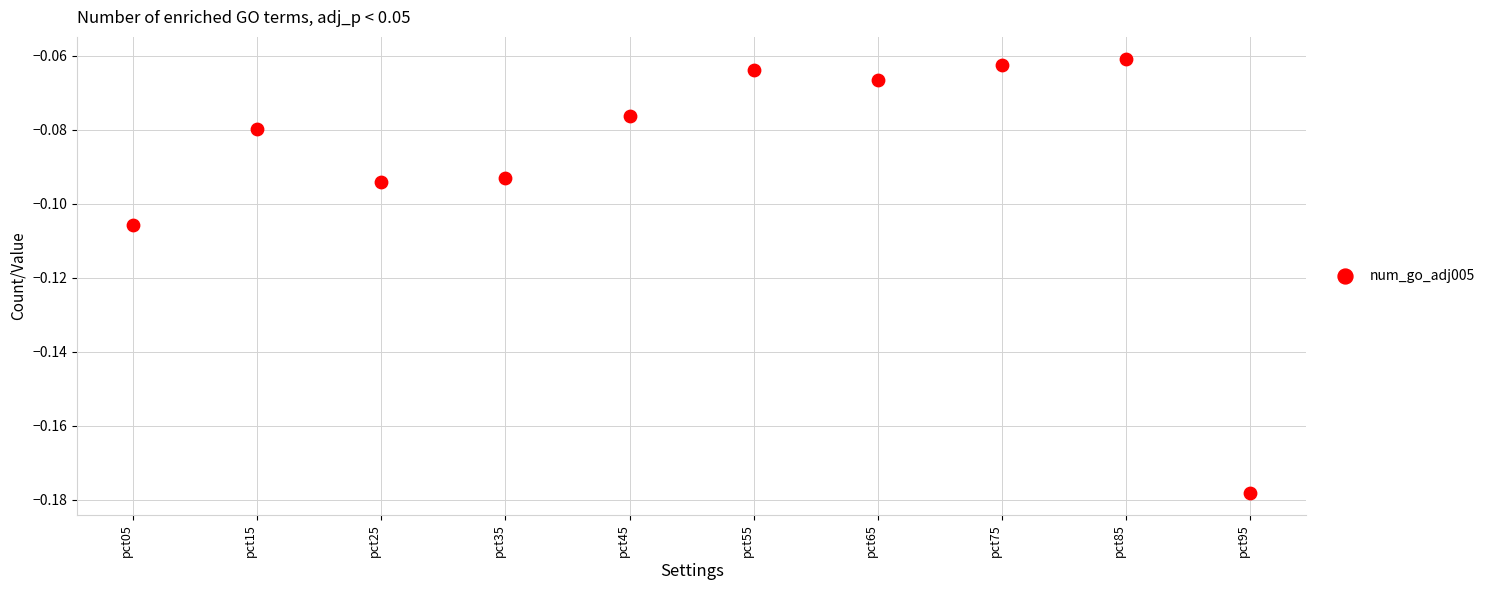

How many points are shown in the scatter plot?

10